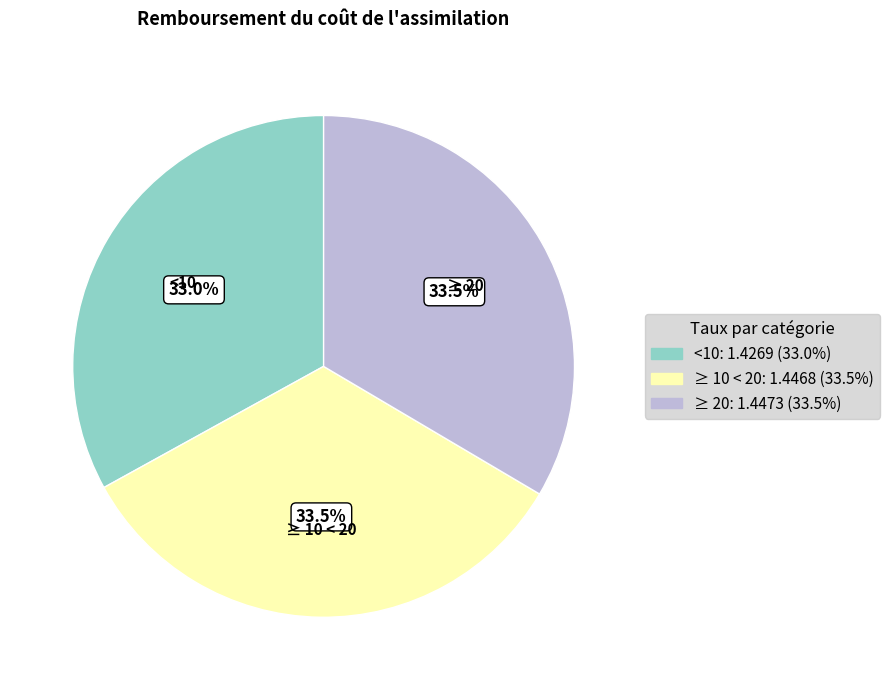

Is there any slice that represents more than half of the pie?

No